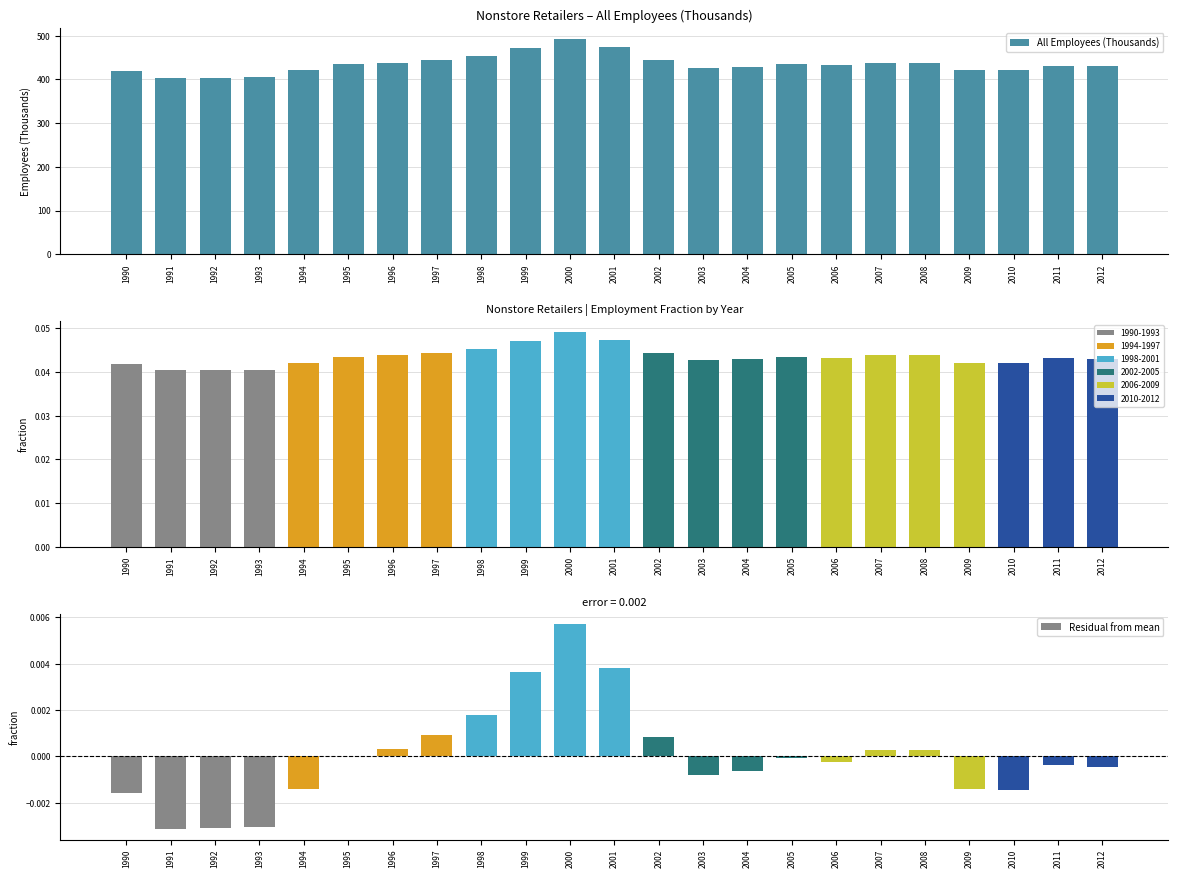

At 1991, list the series in order from largest to smallest.

All Employees (Thousands), Fraction of Total Employees, Residual from mean